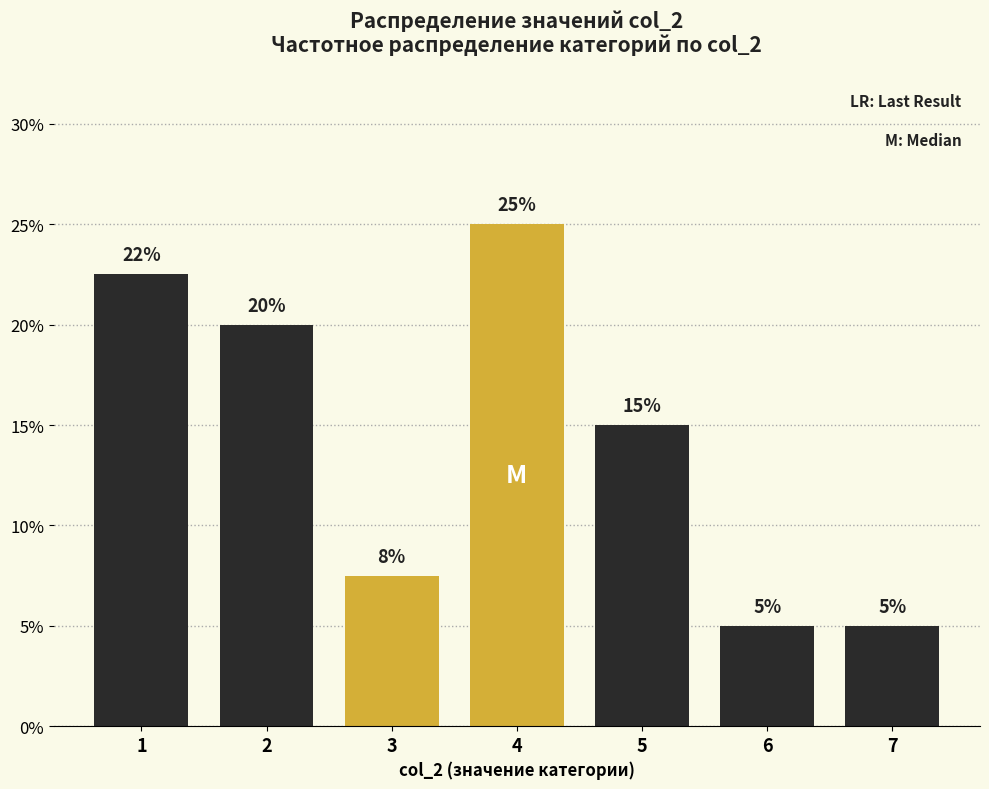

What is the difference between the maximum and minimum values?

20.0